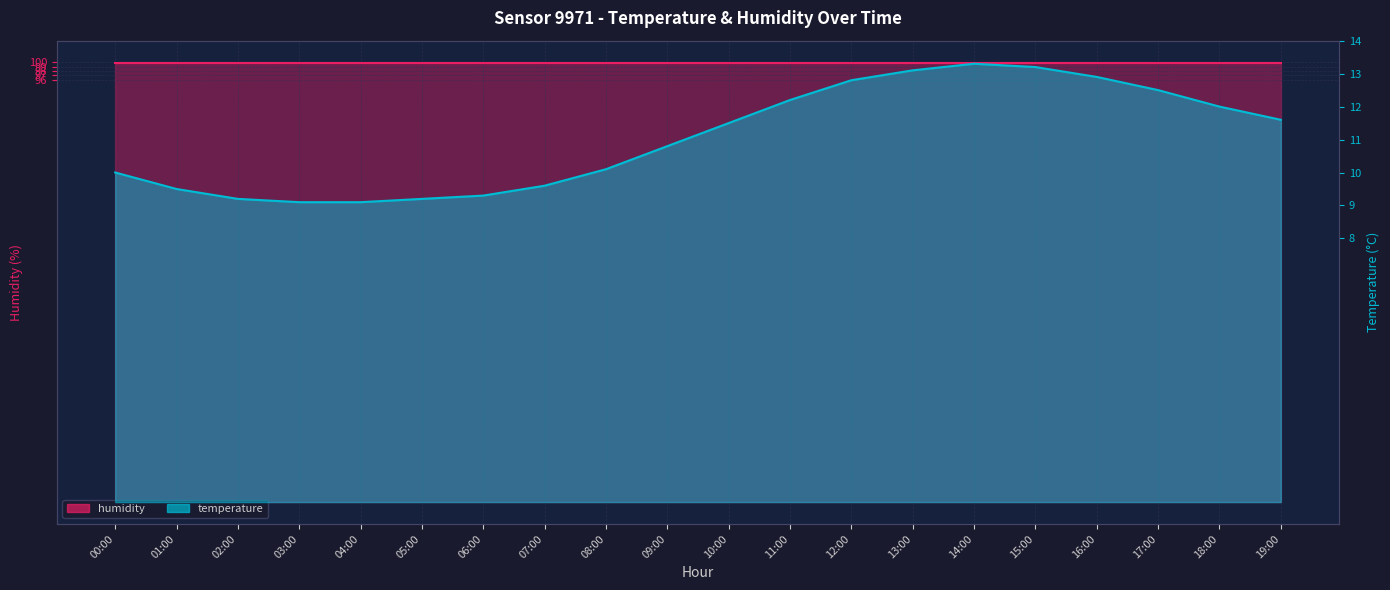

List the labels in order of value, smallest first.

03:00, 04:00, 02:00, 05:00, 06:00, 01:00, 07:00, 00:00, 08:00, 09:00, 10:00, 19:00, 18:00, 11:00, 17:00, 12:00, 16:00, 13:00, 15:00, 14:00